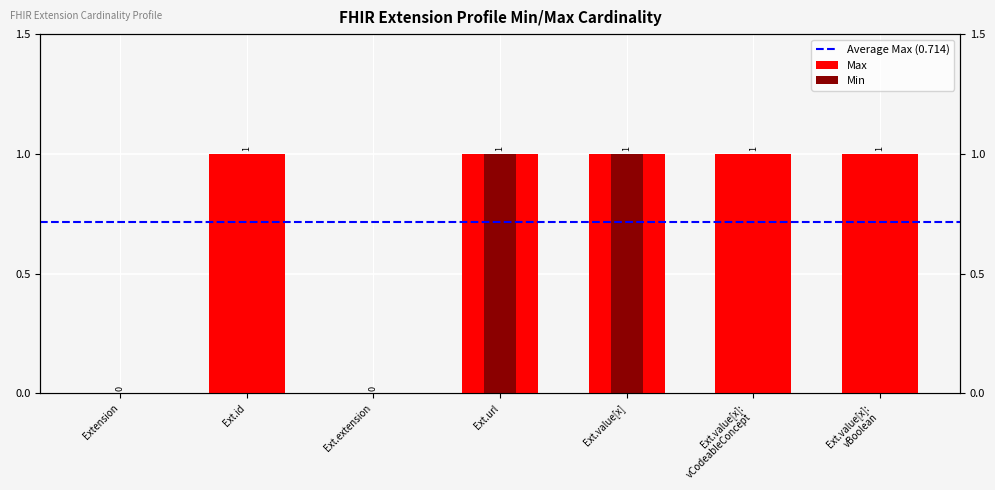

At which category does the chart reach its peak across all series?

Ext.url